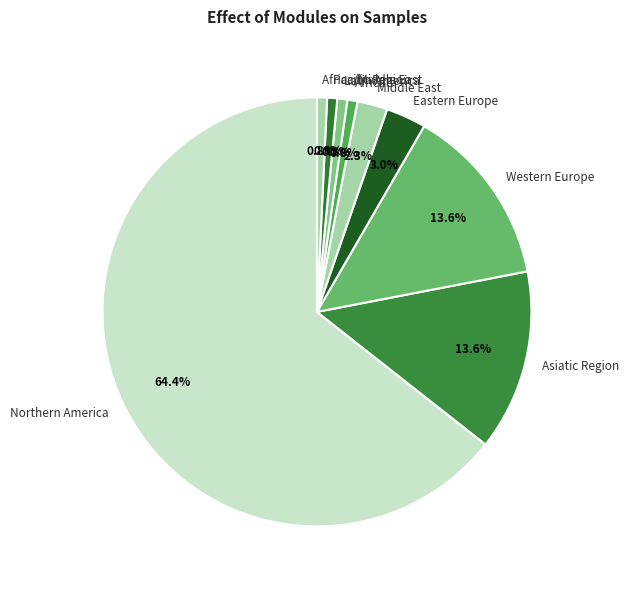

To the nearest percent, what is the average slice percentage?

11%